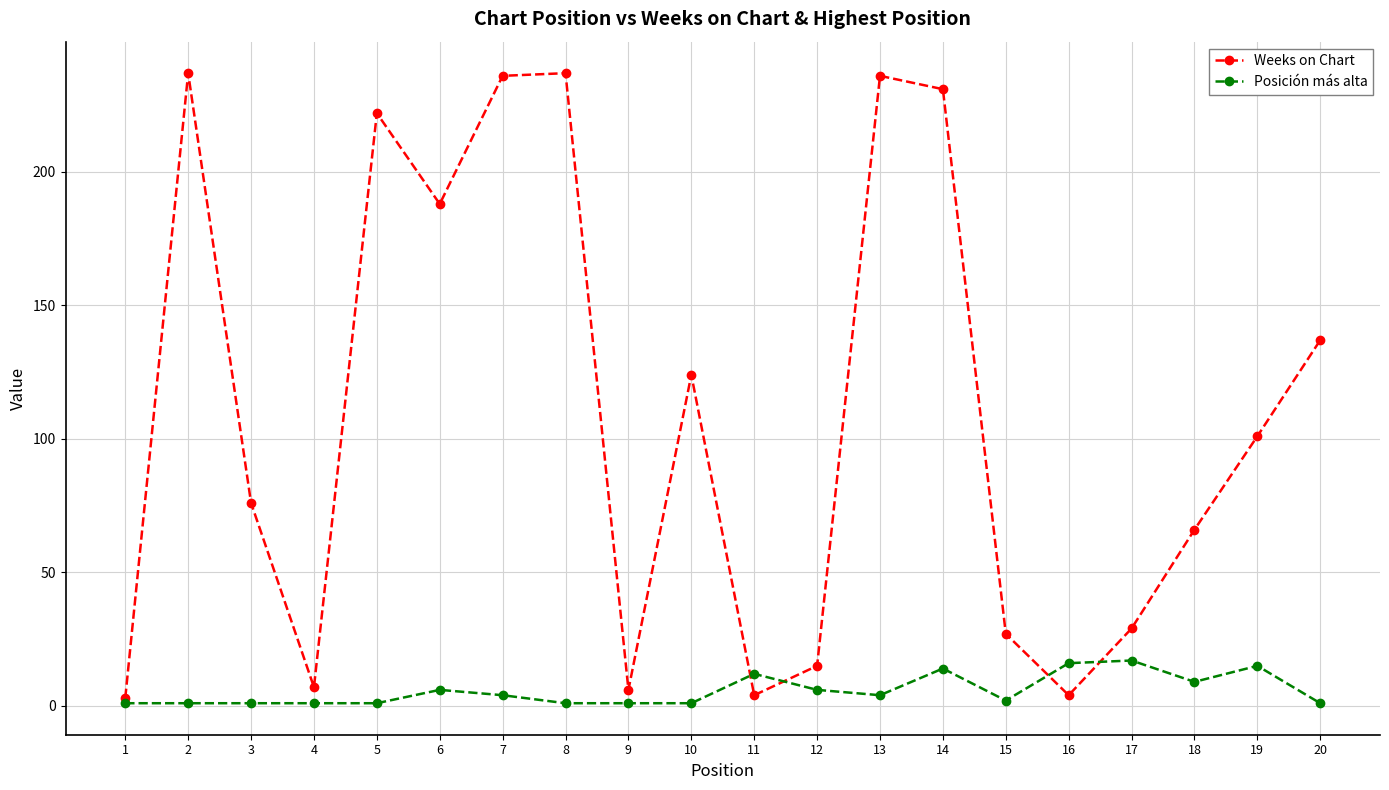

What is the average value of the Weeks on Chart series?

109